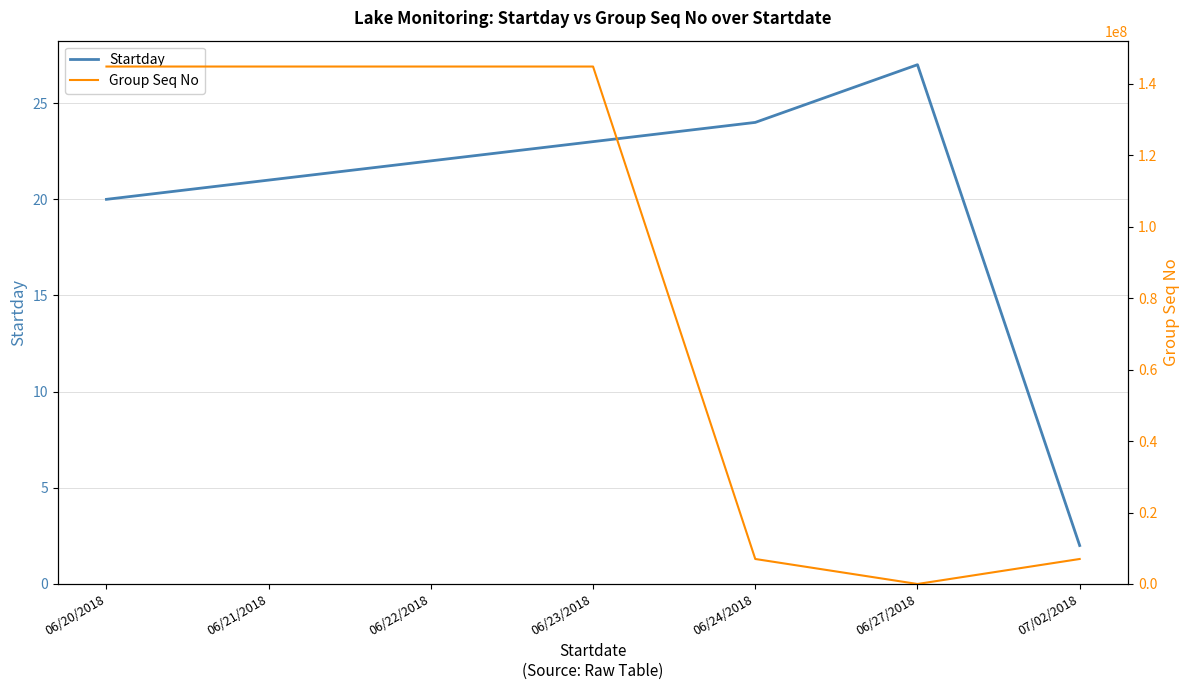

Reading right to left, list all the values displayed in this chart.

Startday: 07/02/2018=2	06/27/2018=27	06/24/2018=24	06/23/2018=23	06/22/2018=22	06/21/2018=21	06/20/2018=20
Group Seq No: 07/02/2018=7000016	06/27/2018=1	06/24/2018=7000016	06/23/2018=144883571	06/22/2018=144883571	06/21/2018=144883571	06/20/2018=144883571